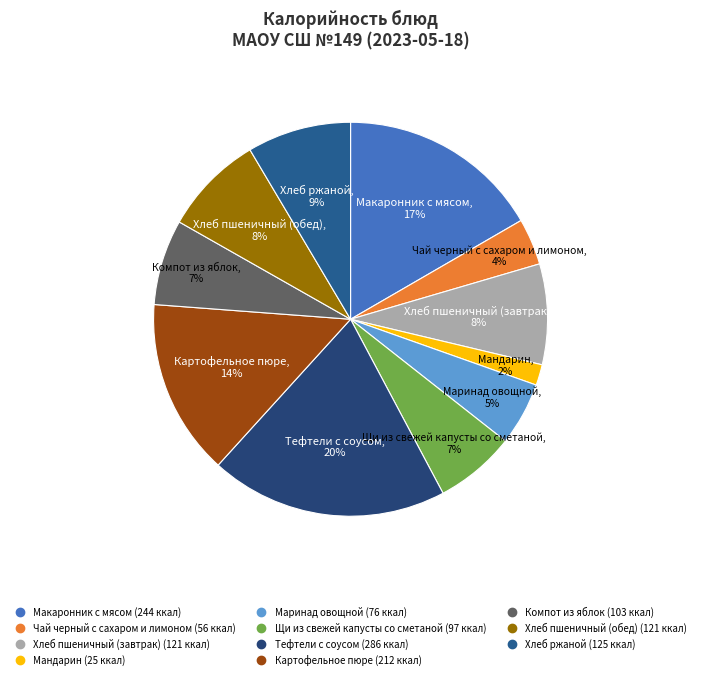

To the nearest percent, what is the difference between the Тефтели с соусом and Щи из свежей капусты со сметаной slice percentages?

13%